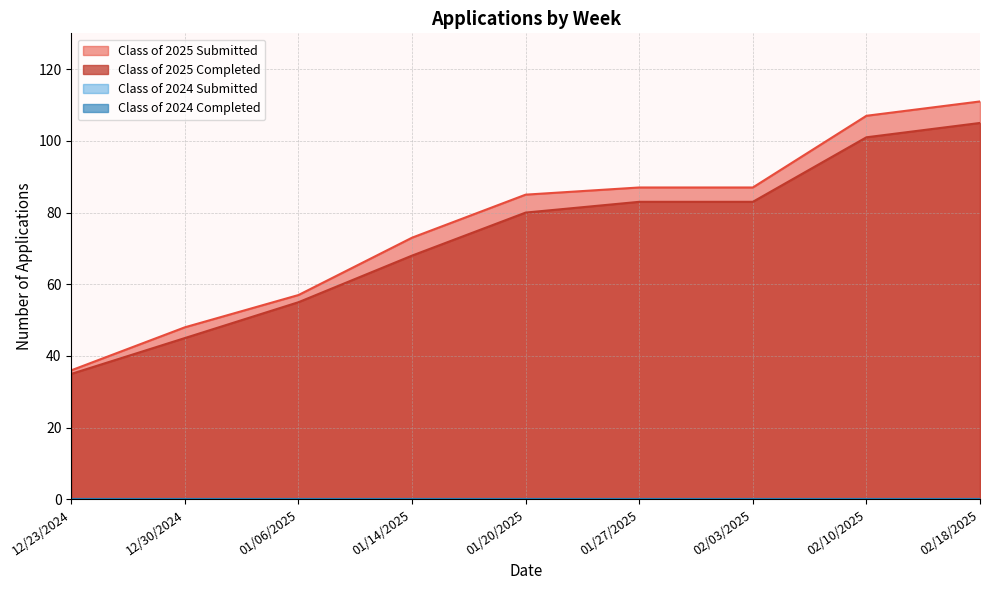

At which label does Class of 2025 Completed first exceed 80?

01/27/2025